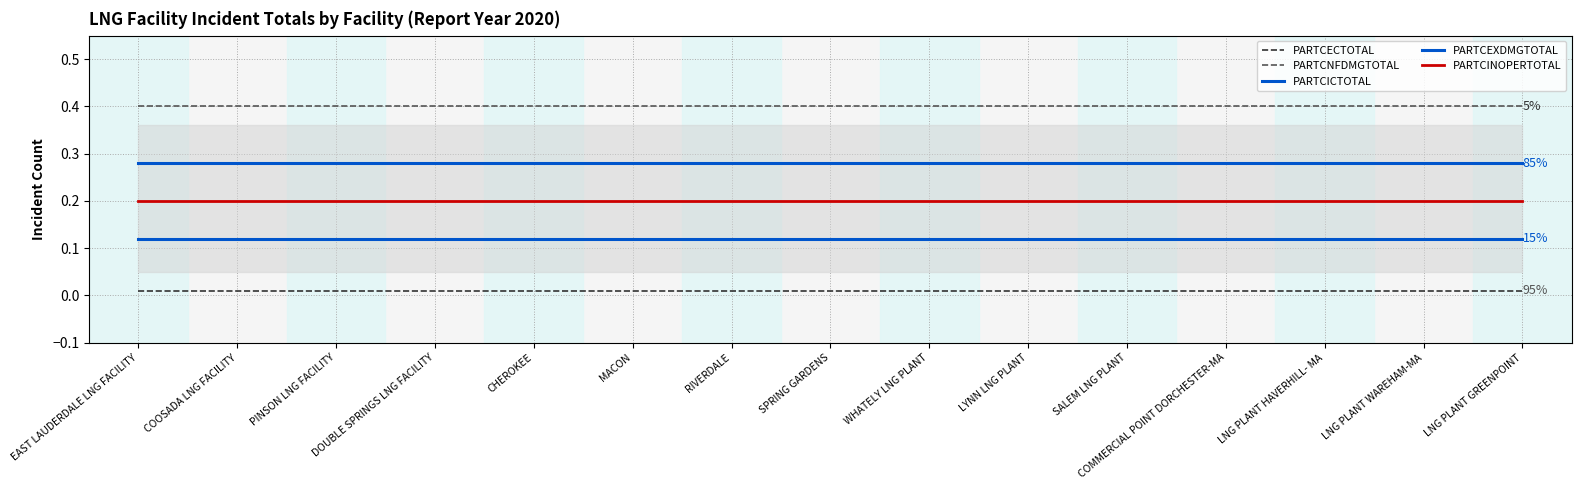

Reading left to right, list all the values displayed in this chart.

PARTCECTOTAL: EAST LAUDERDALE LNG FACILITY=0.0	COOSADA LNG FACILITY=0.0	PINSON LNG FACILITY=0.0	DOUBLE SPRINGS LNG FACILITY=0.0	CHEROKEE=0.0	MACON=0.0	RIVERDALE=0.0	SPRING GARDENS=0.0	WHATELY LNG PLANT=0.0	LYNN LNG PLANT=0.0	SALEM LNG PLANT=0.0	COMMERCIAL POINT DORCHESTER-MA=0.0	LNG PLANT HAVERHILL- MA=0.0	LNG PLANT WAREHAM-MA=0.0	LNG PLANT GREENPOINT=0.0
PARTCNFDMGTOTAL: EAST LAUDERDALE LNG FACILITY=0.4	COOSADA LNG FACILITY=0.4	PINSON LNG FACILITY=0.4	DOUBLE SPRINGS LNG FACILITY=0.4	CHEROKEE=0.4	MACON=0.4	RIVERDALE=0.4	SPRING GARDENS=0.4	WHATELY LNG PLANT=0.4	LYNN LNG PLANT=0.4	SALEM LNG PLANT=0.4	COMMERCIAL POINT DORCHESTER-MA=0.4	LNG PLANT HAVERHILL- MA=0.4	LNG PLANT WAREHAM-MA=0.4	LNG PLANT GREENPOINT=0.4
PARTCICTOTAL: EAST LAUDERDALE LNG FACILITY=0.1	COOSADA LNG FACILITY=0.1	PINSON LNG FACILITY=0.1	DOUBLE SPRINGS LNG FACILITY=0.1	CHEROKEE=0.1	MACON=0.1	RIVERDALE=0.1	SPRING GARDENS=0.1	WHATELY LNG PLANT=0.1	LYNN LNG PLANT=0.1	SALEM LNG PLANT=0.1	COMMERCIAL POINT DORCHESTER-MA=0.1	LNG PLANT HAVERHILL- MA=0.1	LNG PLANT WAREHAM-MA=0.1	LNG PLANT GREENPOINT=0.1
PARTCEXDMGTOTAL: EAST LAUDERDALE LNG FACILITY=0.3	COOSADA LNG FACILITY=0.3	PINSON LNG FACILITY=0.3	DOUBLE SPRINGS LNG FACILITY=0.3	CHEROKEE=0.3	MACON=0.3	RIVERDALE=0.3	SPRING GARDENS=0.3	WHATELY LNG PLANT=0.3	LYNN LNG PLANT=0.3	SALEM LNG PLANT=0.3	COMMERCIAL POINT DORCHESTER-MA=0.3	LNG PLANT HAVERHILL- MA=0.3	LNG PLANT WAREHAM-MA=0.3	LNG PLANT GREENPOINT=0.3
PARTCINOPERTOTAL: EAST LAUDERDALE LNG FACILITY=0.2	COOSADA LNG FACILITY=0.2	PINSON LNG FACILITY=0.2	DOUBLE SPRINGS LNG FACILITY=0.2	CHEROKEE=0.2	MACON=0.2	RIVERDALE=0.2	SPRING GARDENS=0.2	WHATELY LNG PLANT=0.2	LYNN LNG PLANT=0.2	SALEM LNG PLANT=0.2	COMMERCIAL POINT DORCHESTER-MA=0.2	LNG PLANT HAVERHILL- MA=0.2	LNG PLANT WAREHAM-MA=0.2	LNG PLANT GREENPOINT=0.2